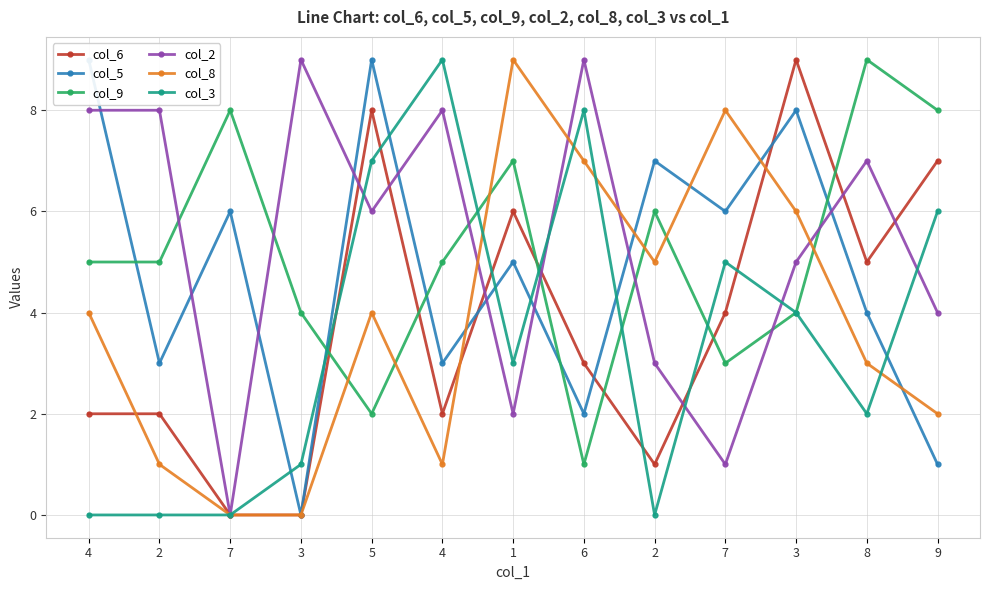

Is the value of col_2 at 3 greater than the value of col_3 at 4?

Yes